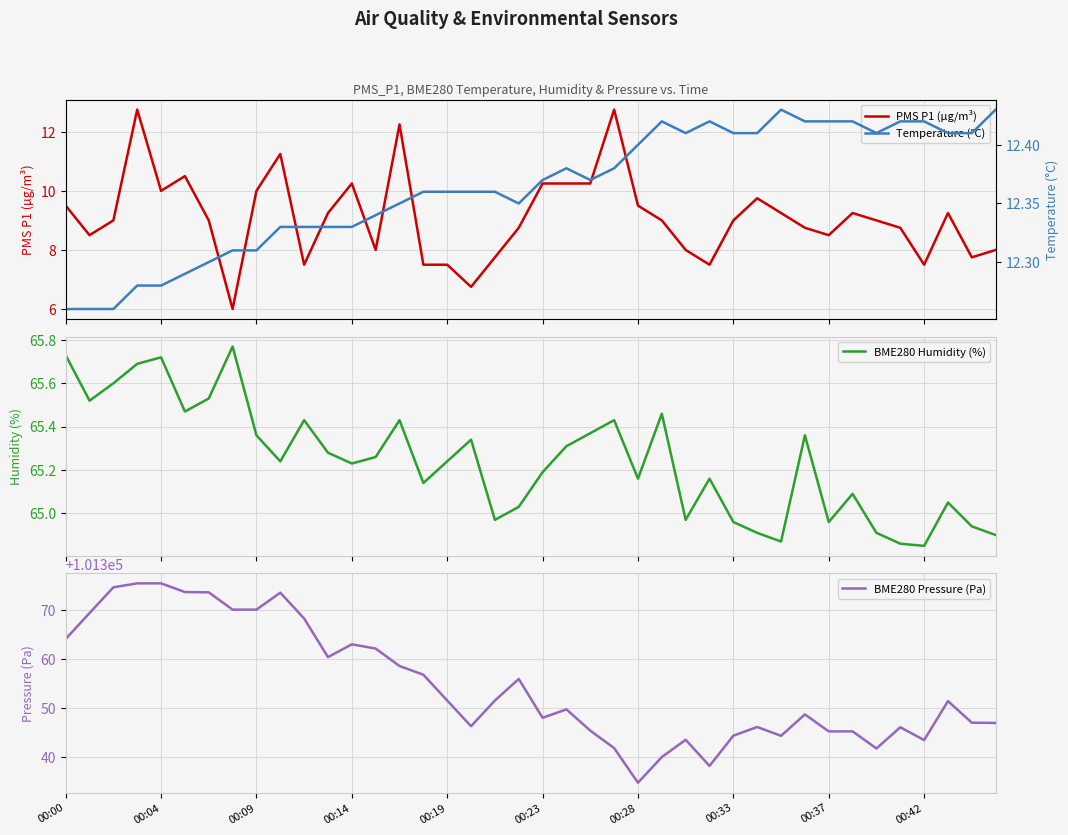

How many interior local peaks does the BME280 Pressure (Pa) series have?

9